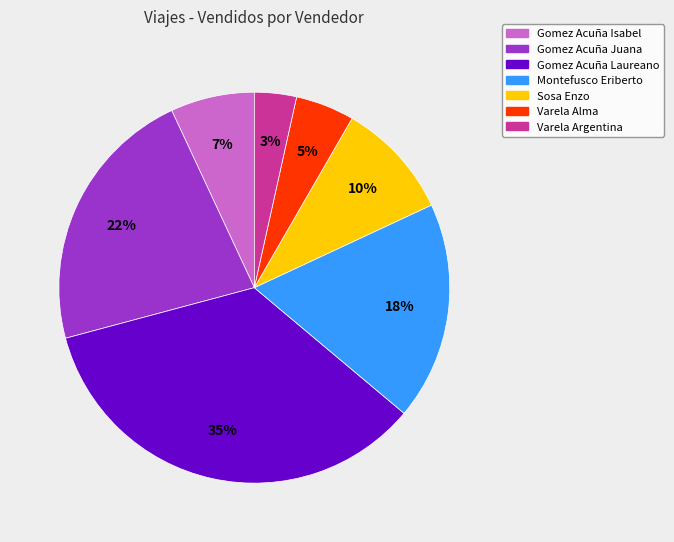

To the nearest percent, what is the difference between the Varela Alma and Gomez Acuña Isabel slice percentages?

2%